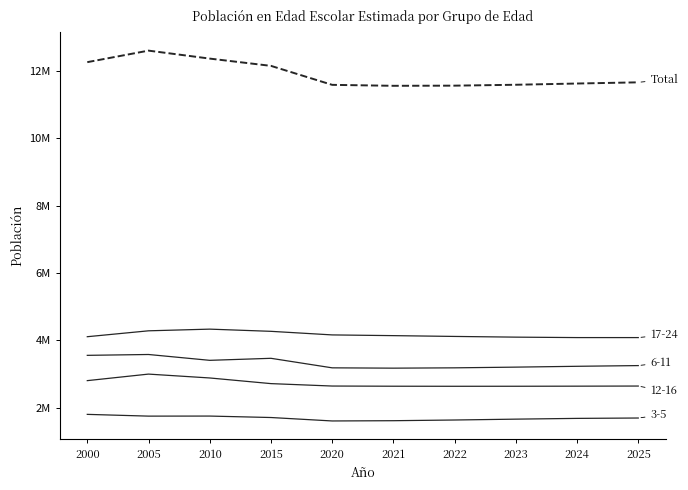

Does the chart have visible grid lines?

No